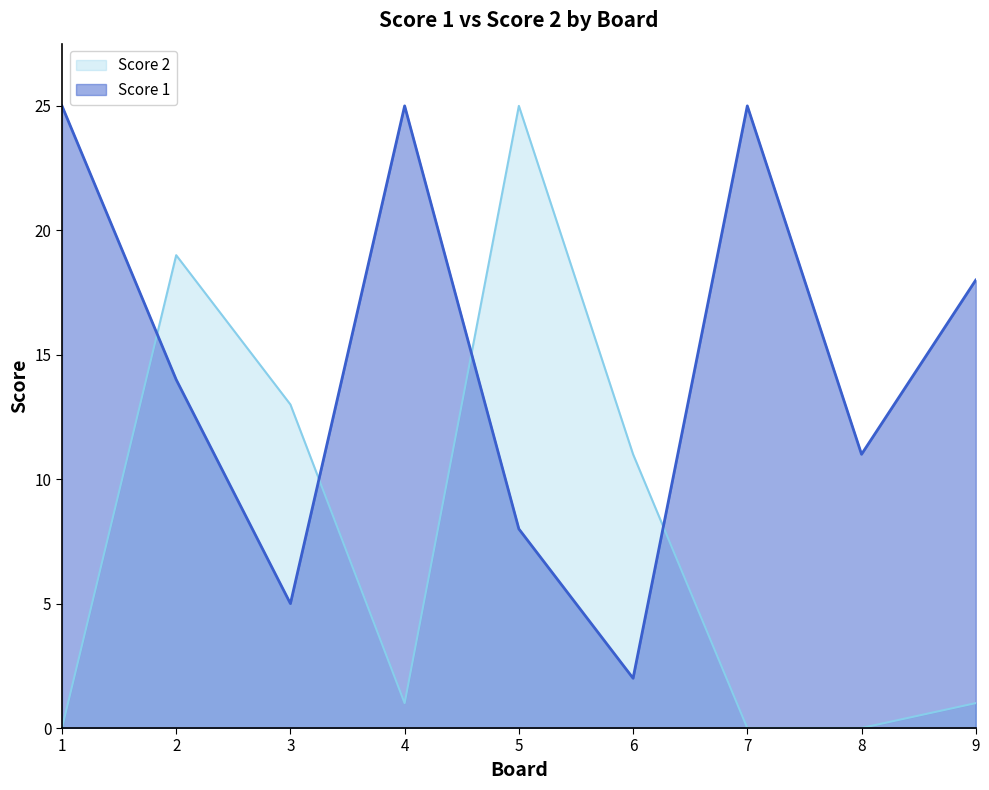

Reading left to right, extract all data points from this chart.

Score 1: 1=25	2=14	3=5	4=25	5=8	6=2	7=25	8=11	9=18
Score 2: 1=0	2=19	3=13	4=1	5=25	6=11	7=0	8=0	9=1